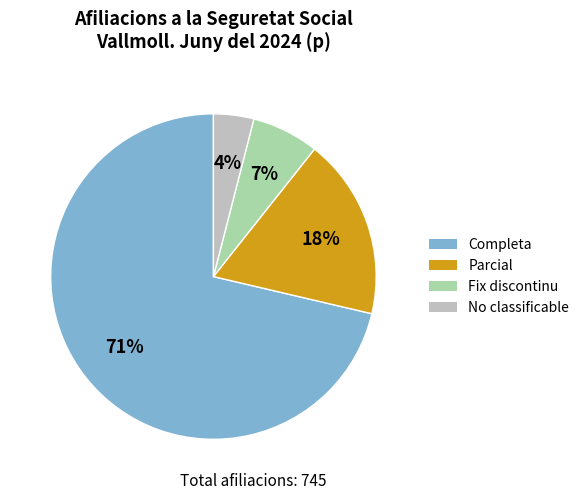

True or false: No classificable accounts for 4% of the total.

True